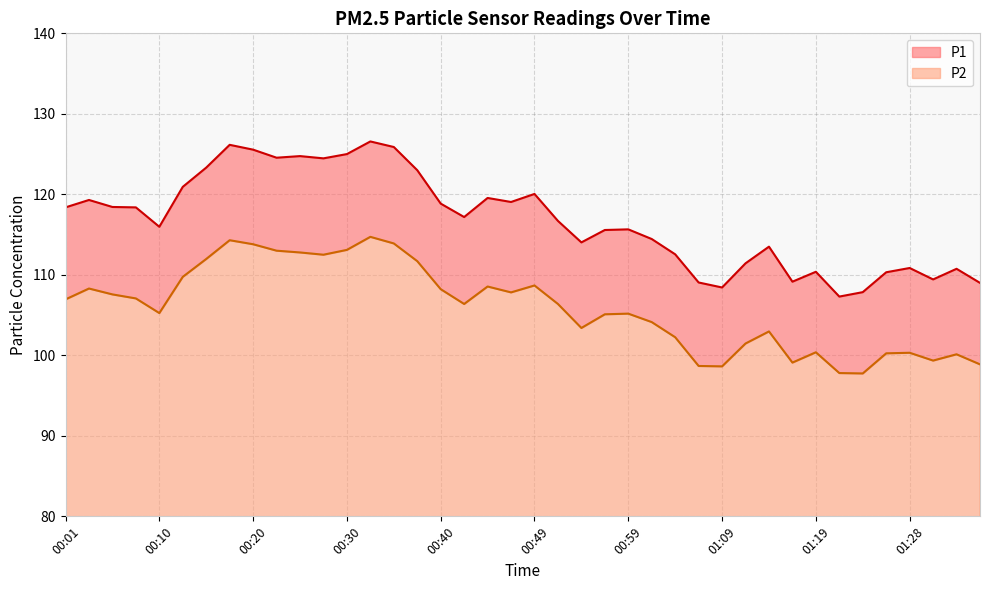

What is the label of the 7th point from the right?

01:21